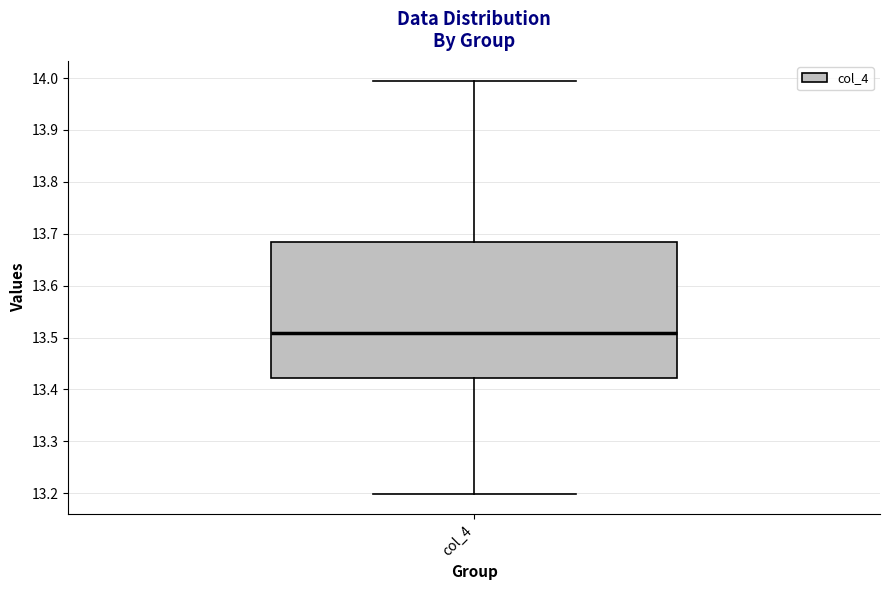

Read this box plot against the y-axis: the position of the median line, the range covered by the box, and the ends of both whiskers. The values are not printed on the chart, so give them approximately, as read against the axis.

median 13.51, box 13.42 to 13.68, whiskers 13.20 to 13.99